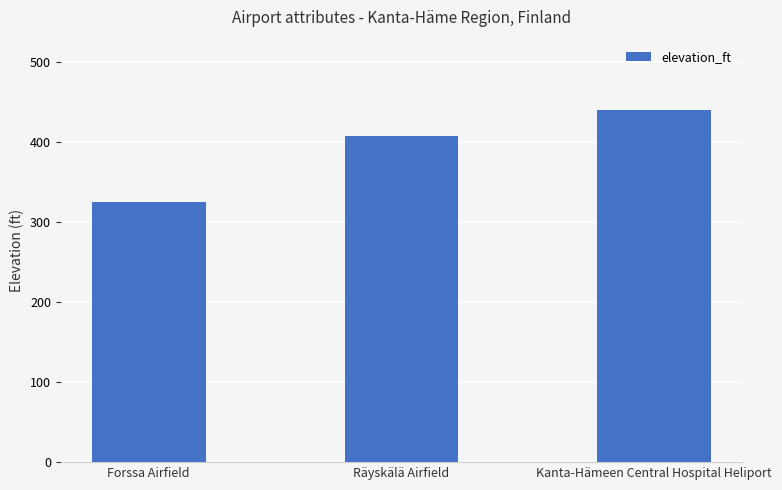

What is the sum of the values at Forssa Airfield and Kanta-Hämeen Central Hospital Heliport?

765